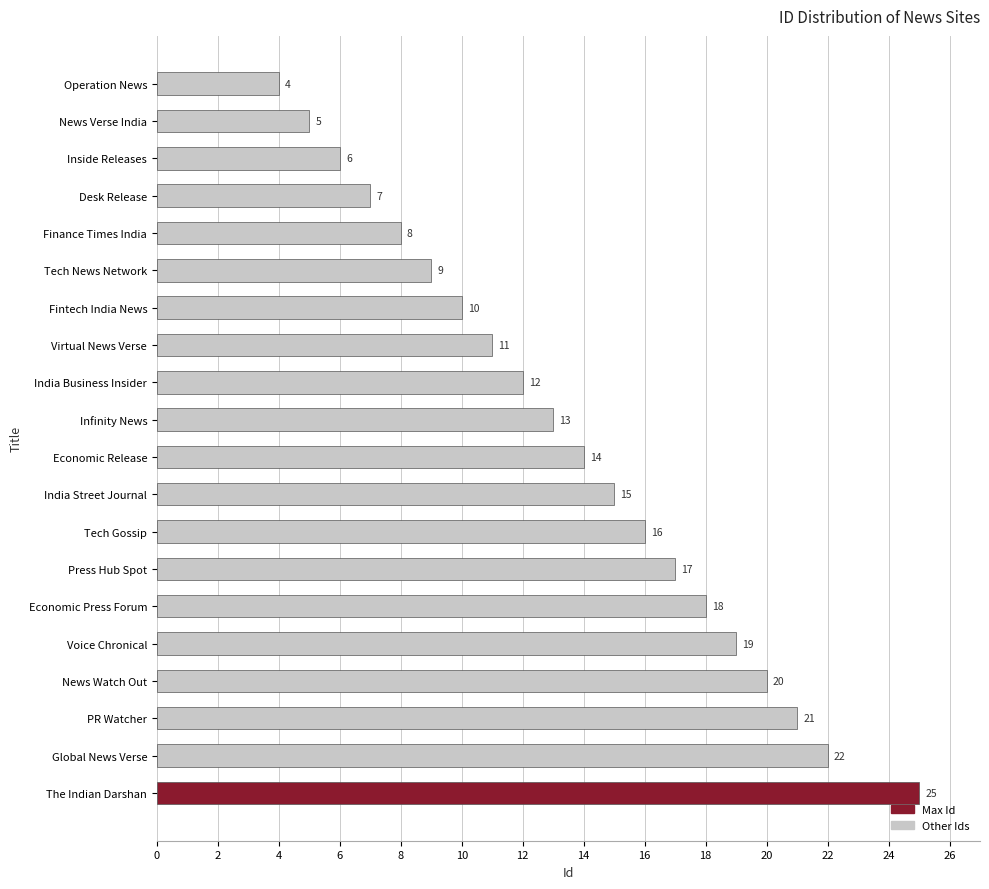

What is the change in value from News Verse India to Global News Verse?

+17